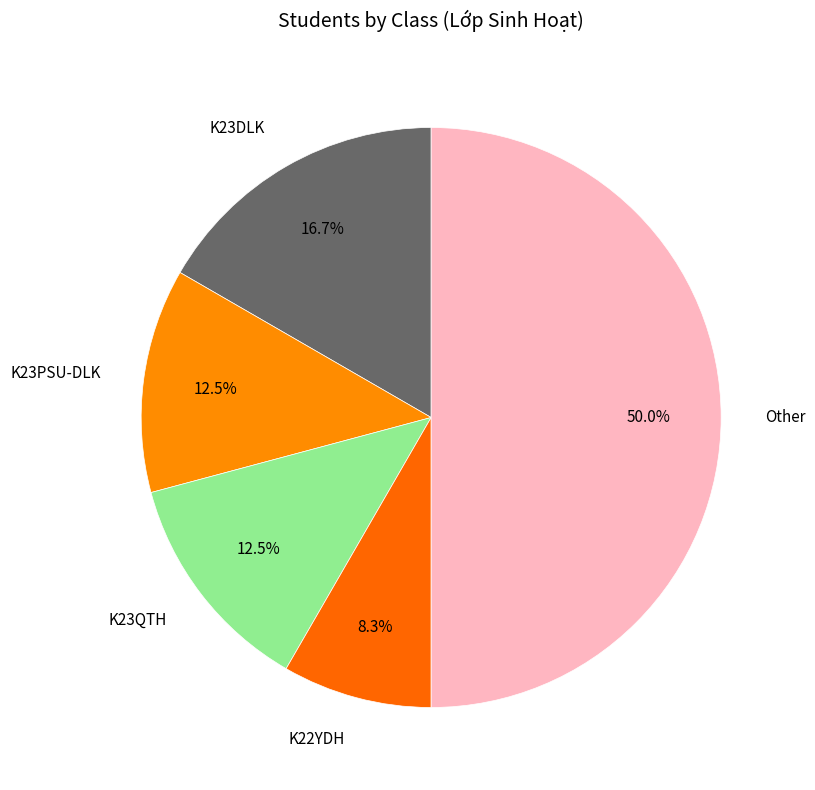

To the nearest percent, what is the difference between the largest and smallest slice percentages?

42%